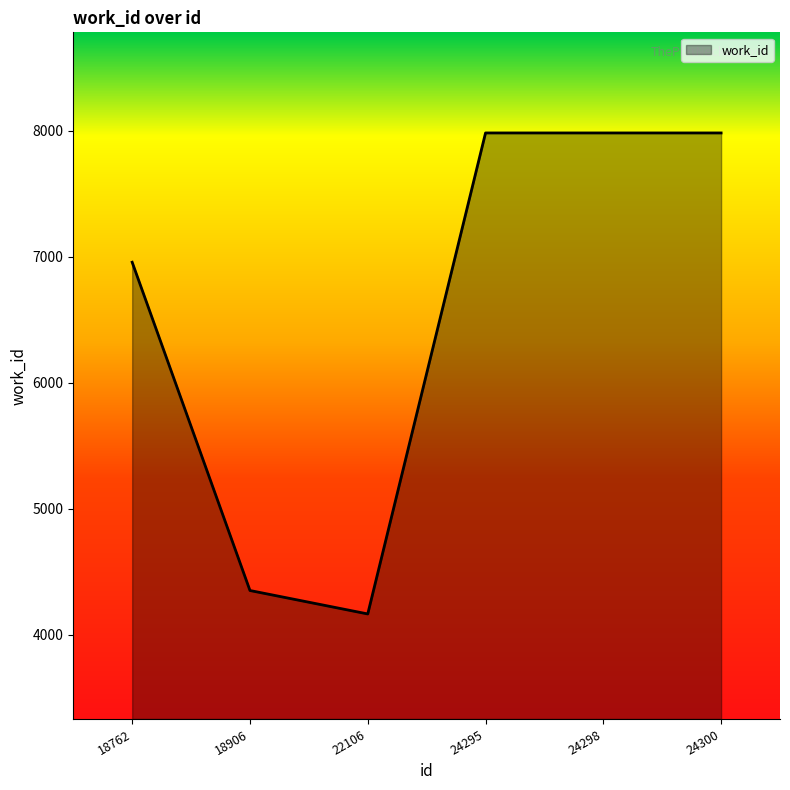

The chart shows a value of 10422 at 18762. True or false?

False